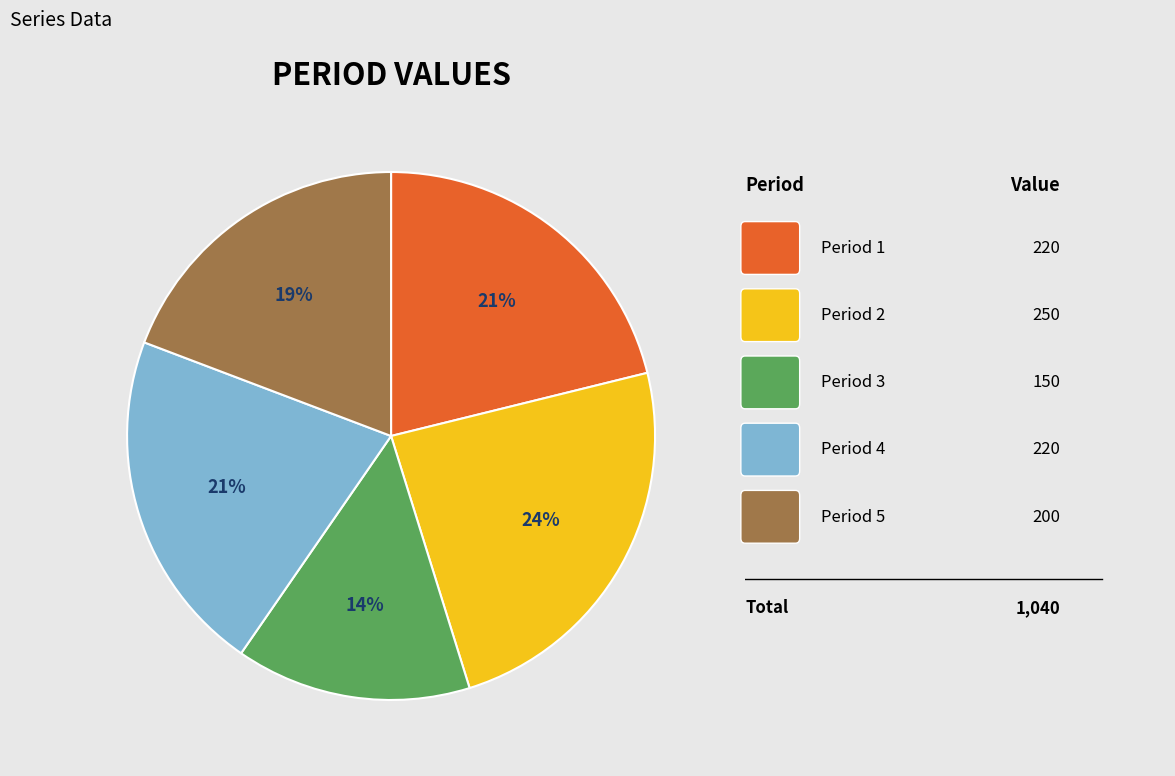

Count the number of slices in the pie.

5